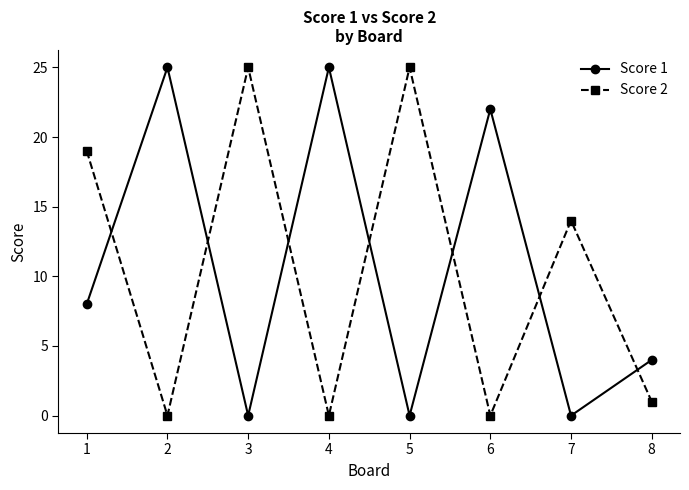

What is the sum of all Score 2 values?

84